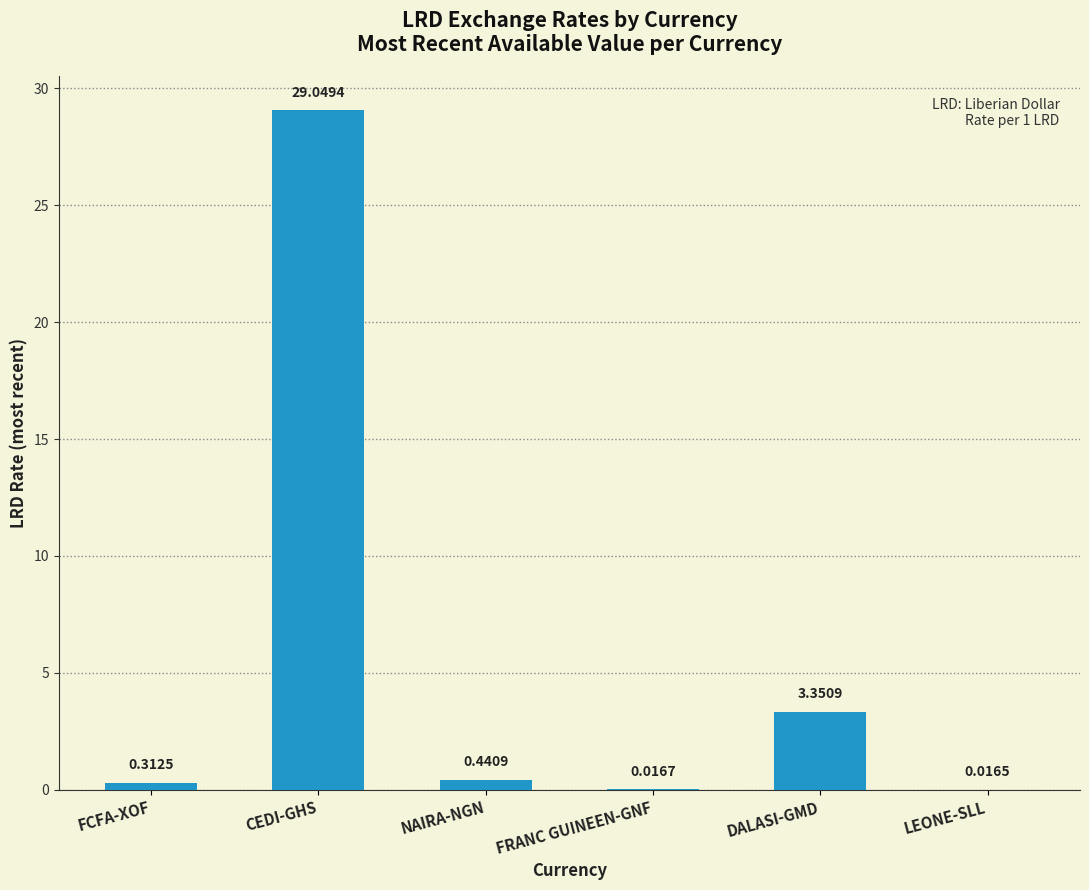

True or false: the data shows 17.2 at CEDI-GHS.

False